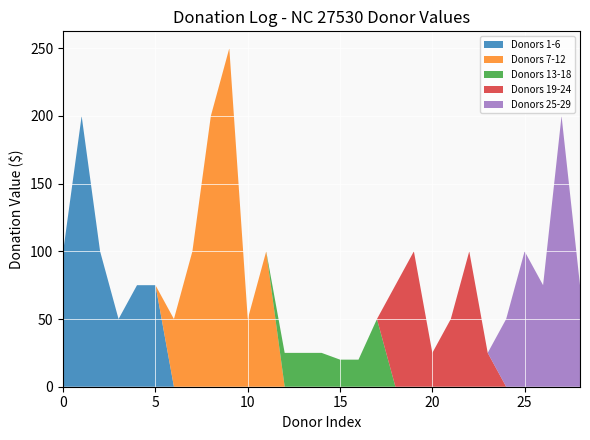

Reading left to right, transcribe all the data shown in this chart.

100	200	100	50	75	75	50	100	200	250	50	100	25	25	25	20	20	50	75	100	25	50	100	25	50	100	75	200	75